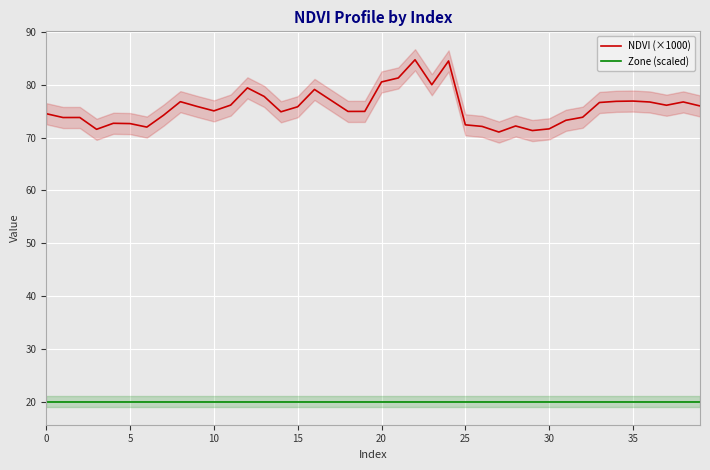

The NDVI (×1000) series shows 133.0 at 22. True or false?

False